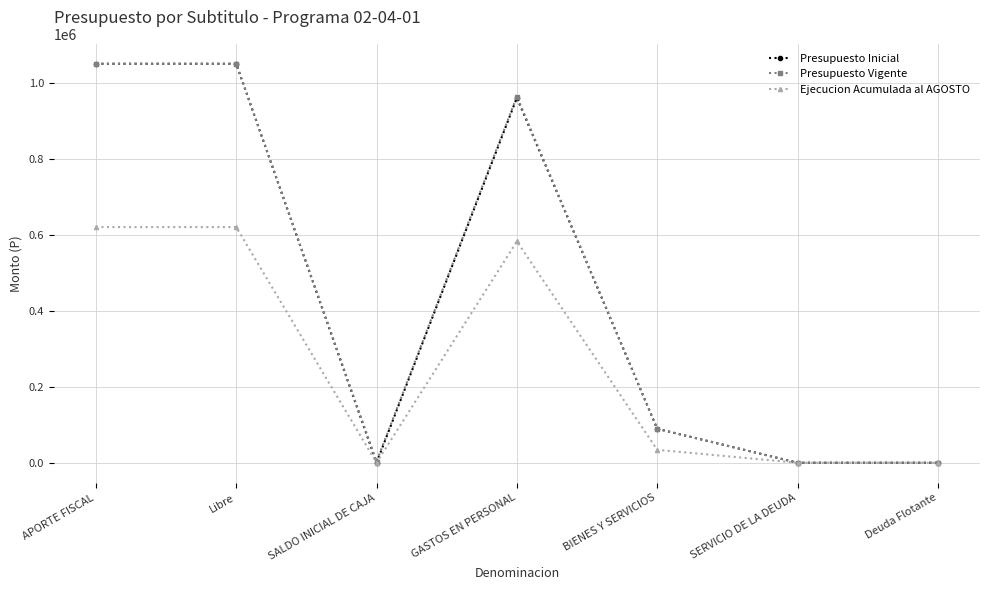

Is it true that Presupuesto Inicial equals 89314 at BIENES Y SERVICIOS?

True